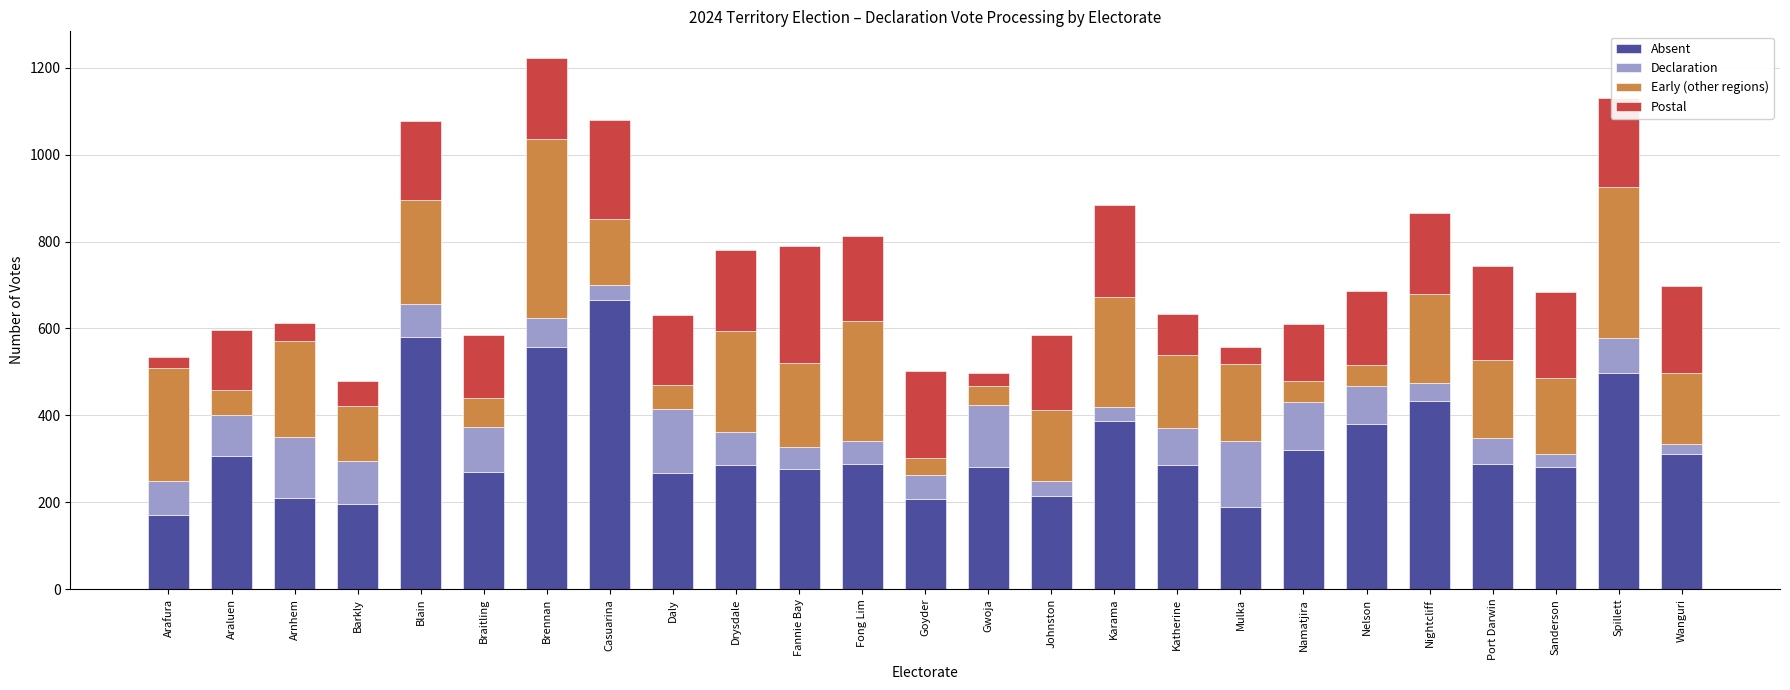

What is the total value across all series at Sanderson?

683